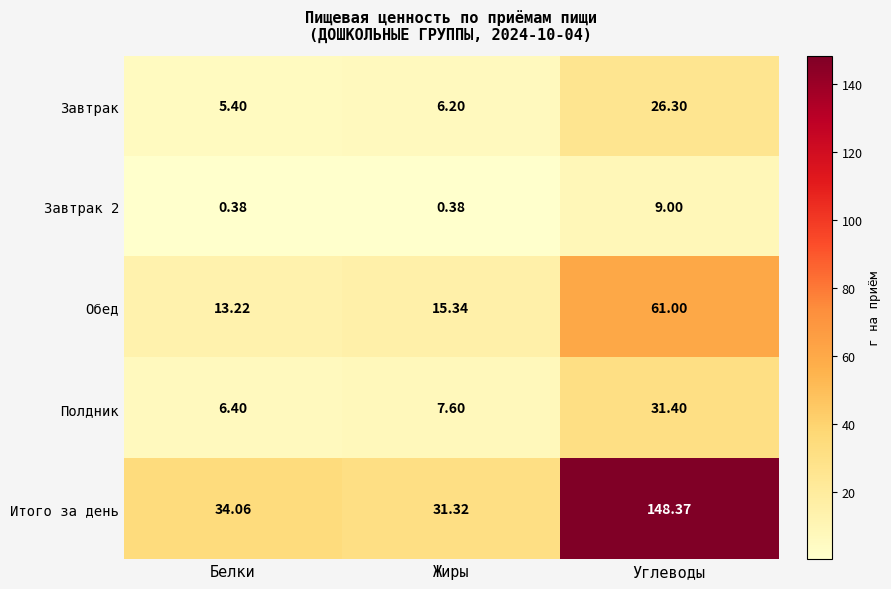

What is the difference between the highest and lowest values at Белки?

33.7